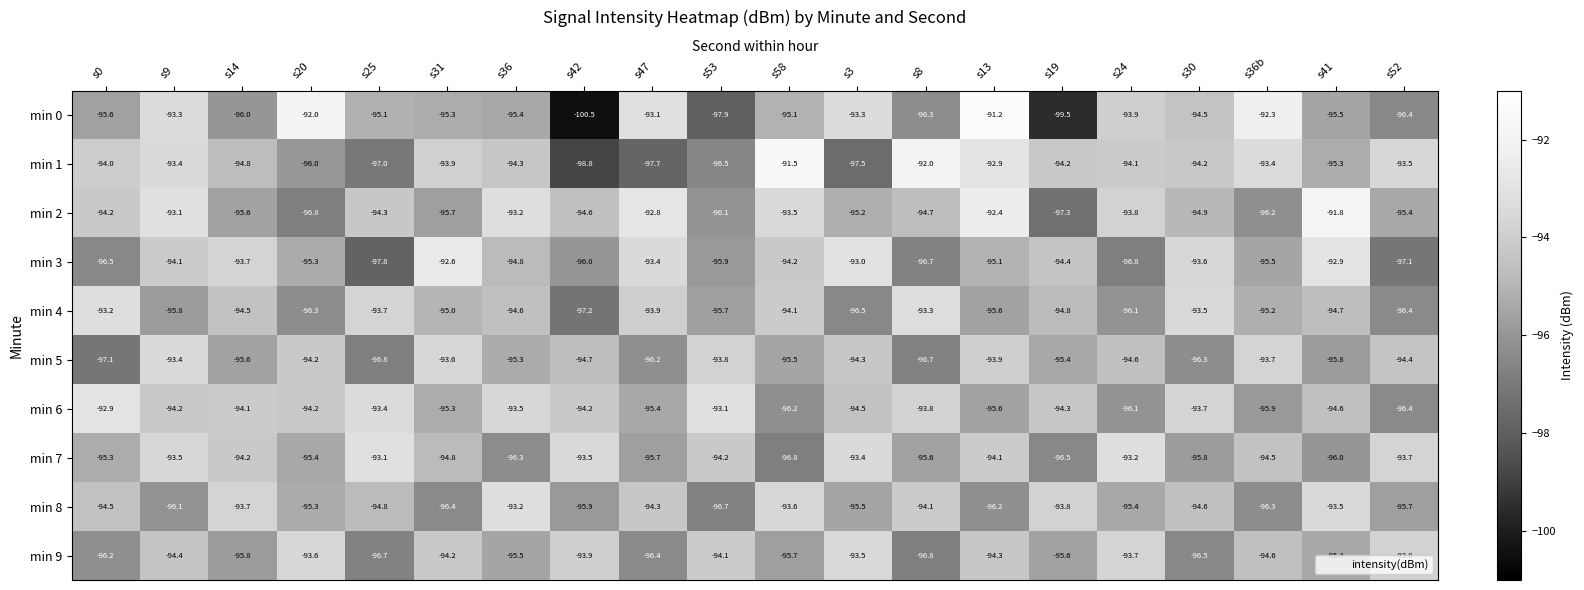

Between s14 and s24, which series saw the biggest shift?

min 3